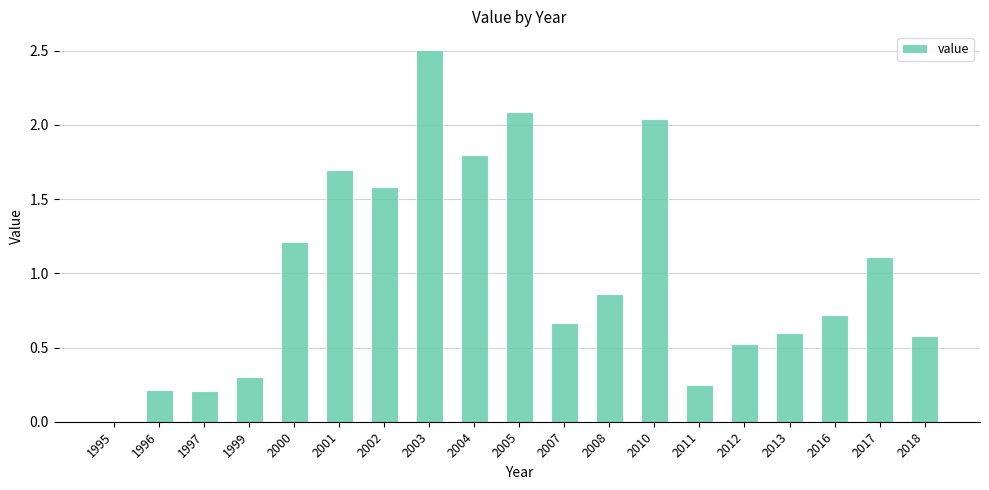

Which category has the highest value across all series?

2003